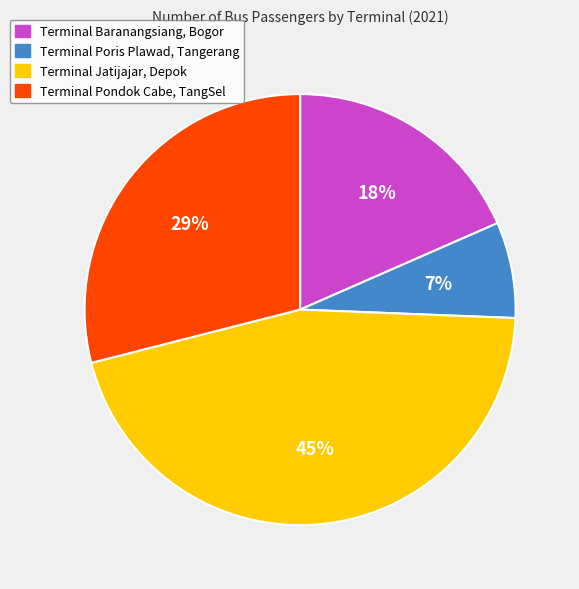

How many segments does this pie chart have?

4